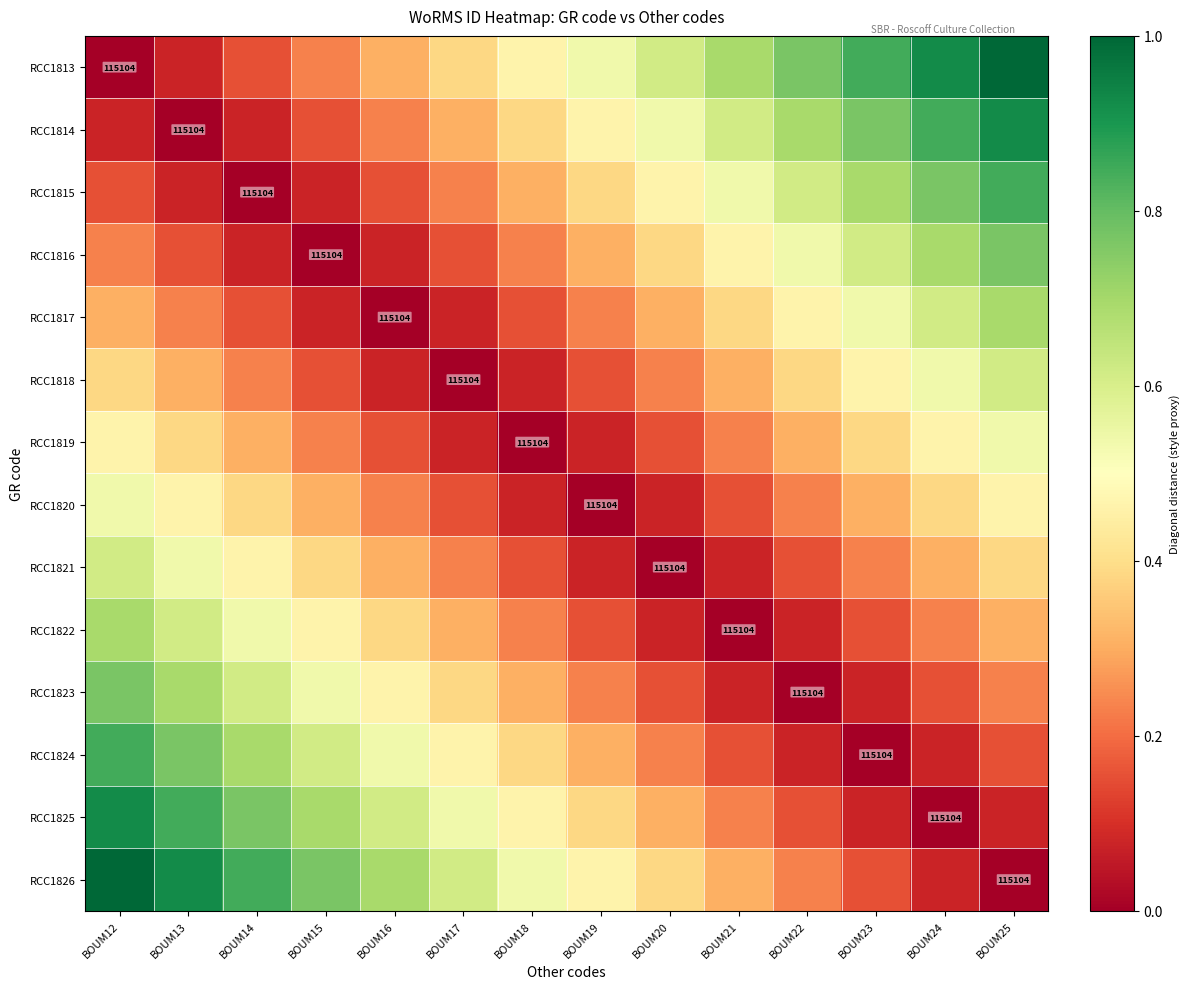

What is the difference between the maximum and minimum values in the RCC1825 series?

0.9